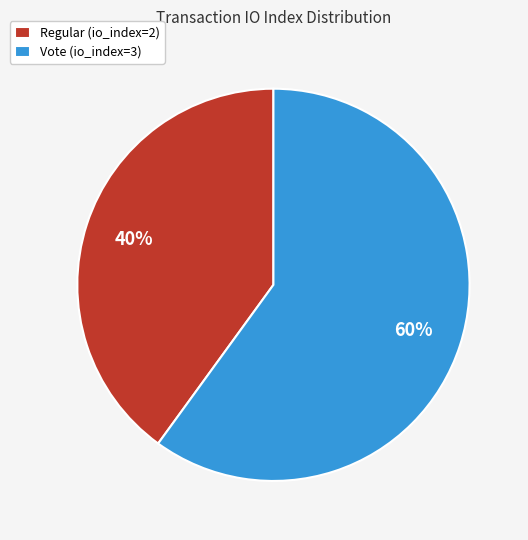

Which slice is the smallest?

Regular (io_index=2)